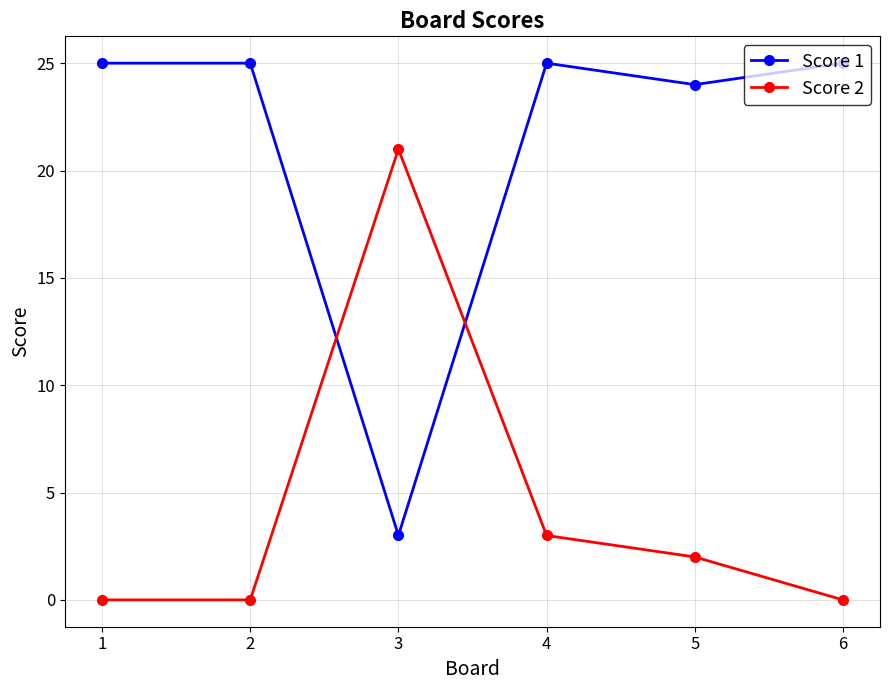

What is the difference between the highest and lowest values at 2?

25